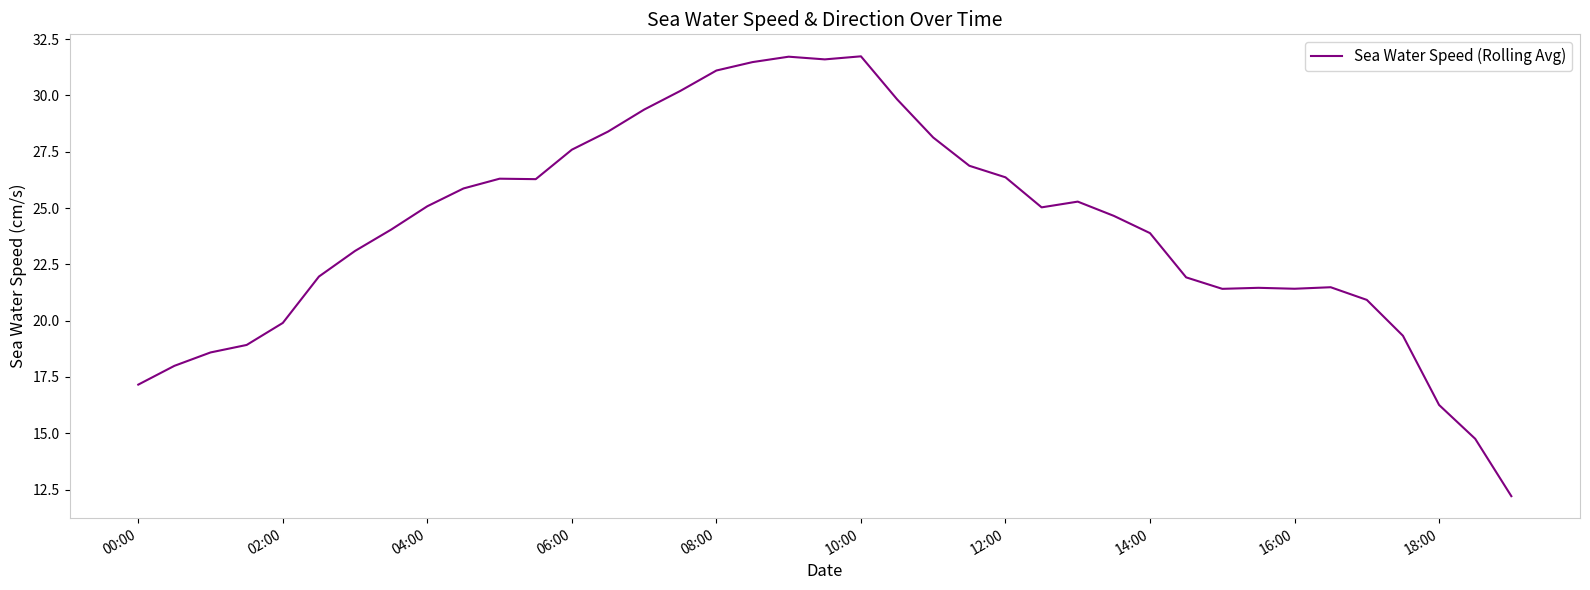

What is the maximum value shown in the chart?

31.7